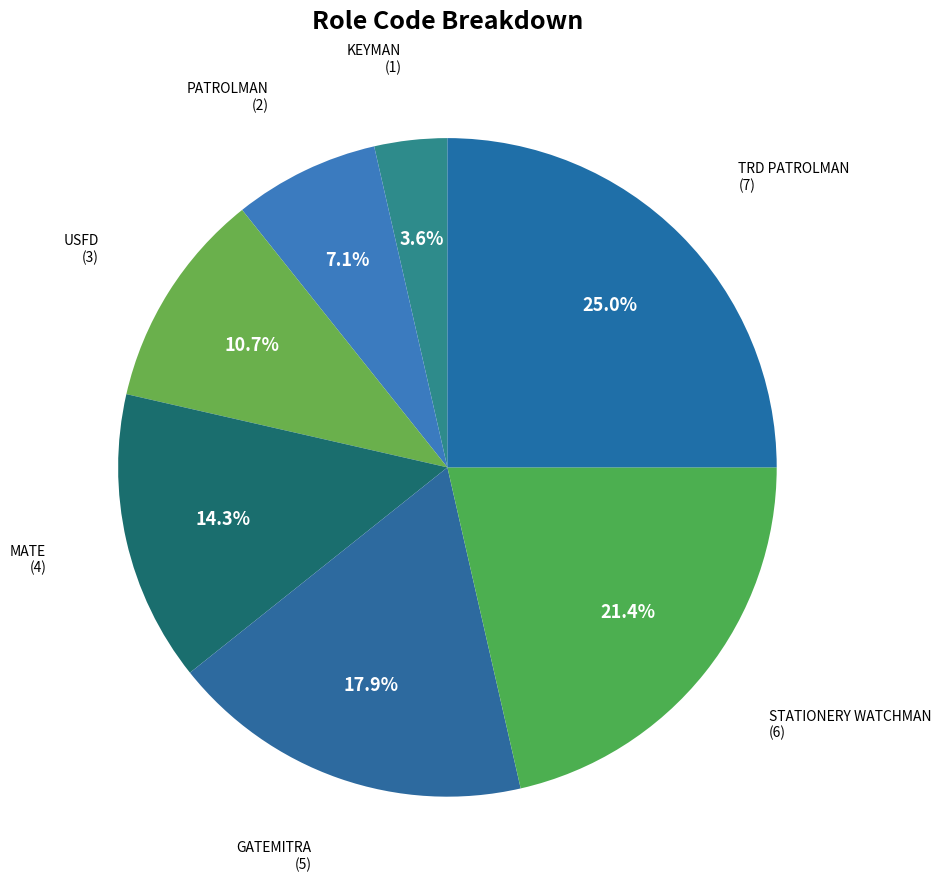

How many segments does this pie chart have?

7